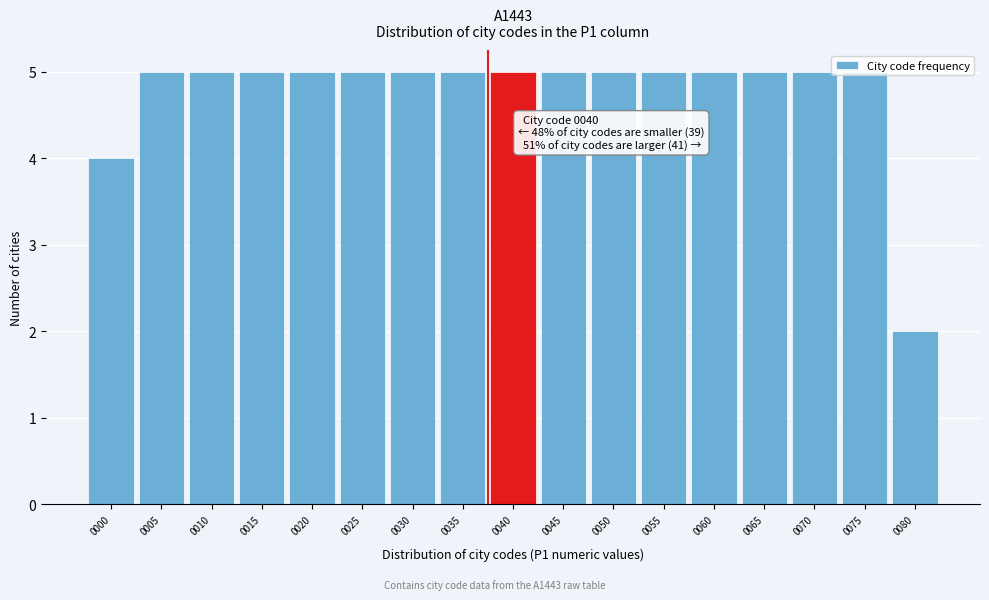

What is the sum of all values?

81